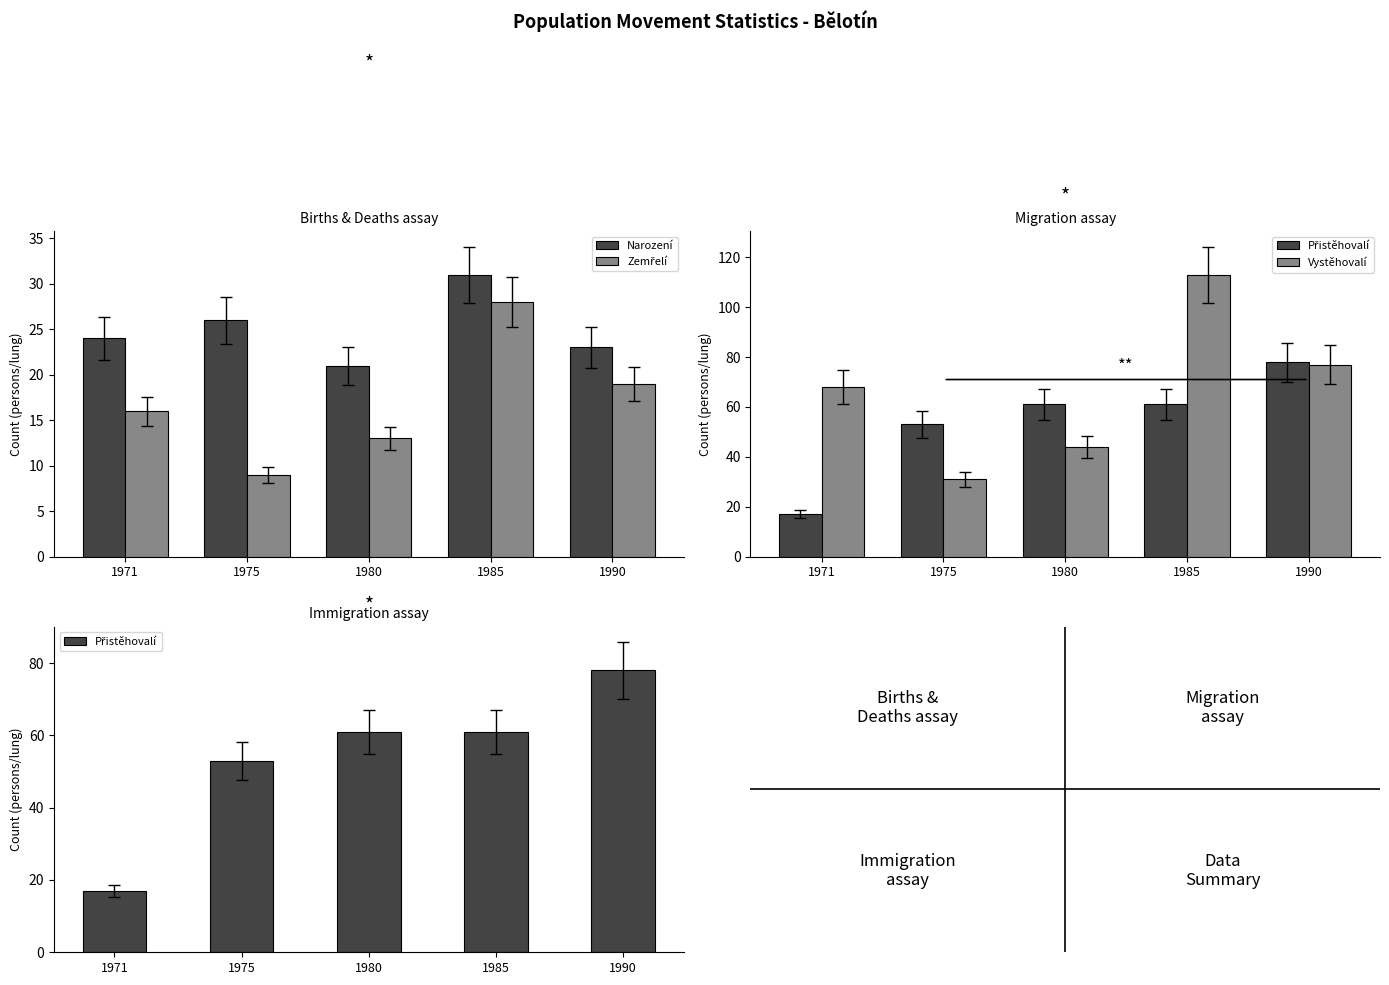

What value does the Zemřelí series have at 1990, to the nearest 10?

20